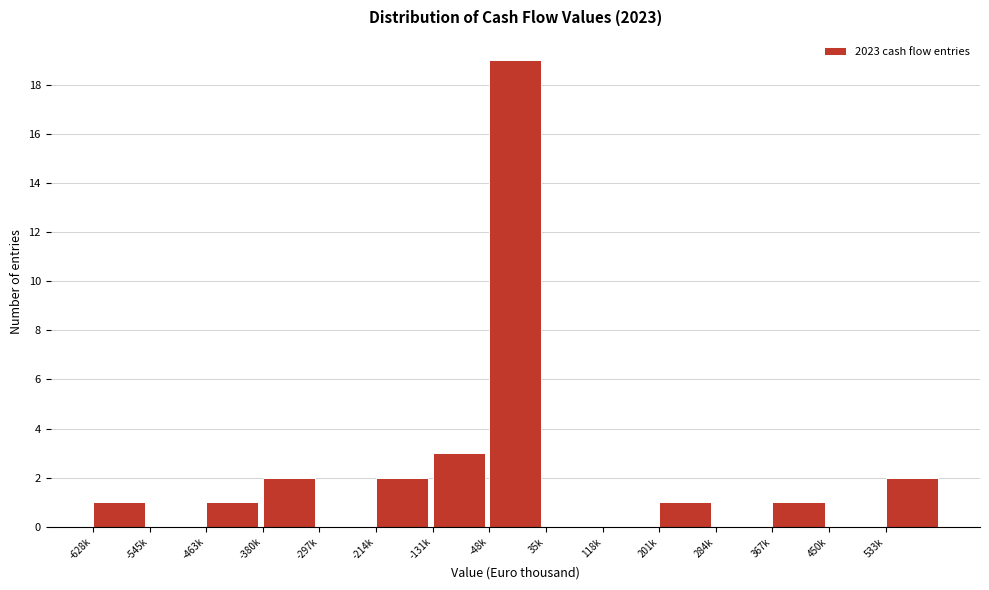

Reading right to left, transcribe all the data shown in this chart.

533k=2	450k=0	367k=1	284k=0	201k=1	118k=0	35k=0	-48k=19	-131k=3	-214k=2	-297k=0	-380k=2	-463k=1	-545k=0	-628k=1